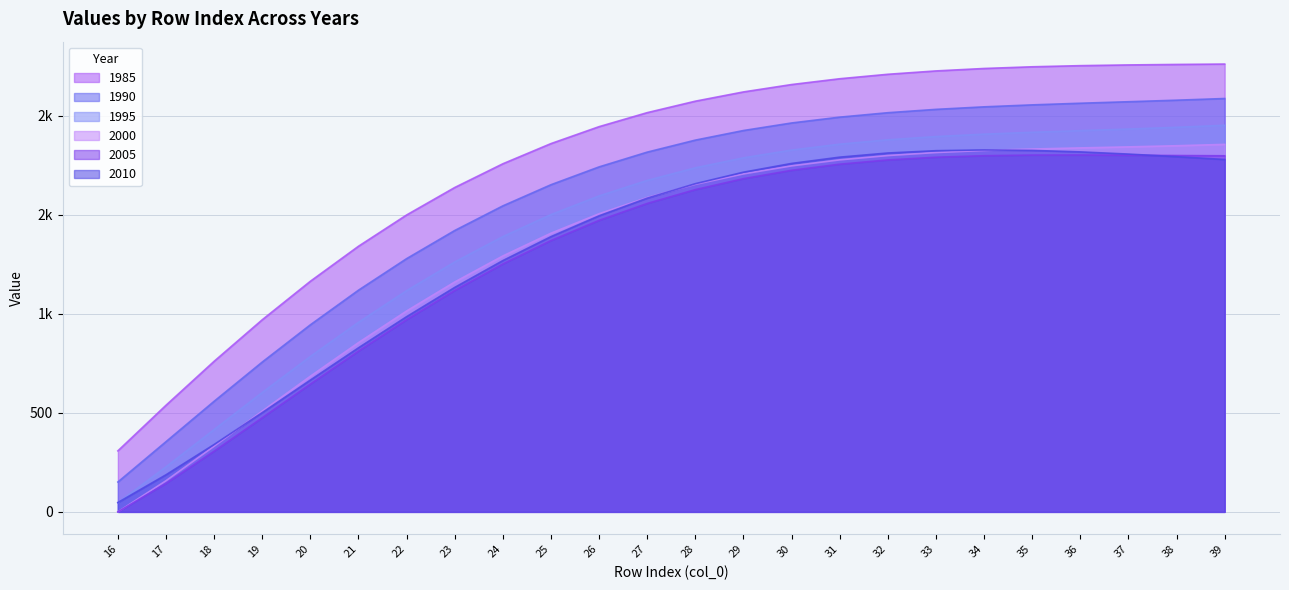

At which label does 2000 reach its peak?

39